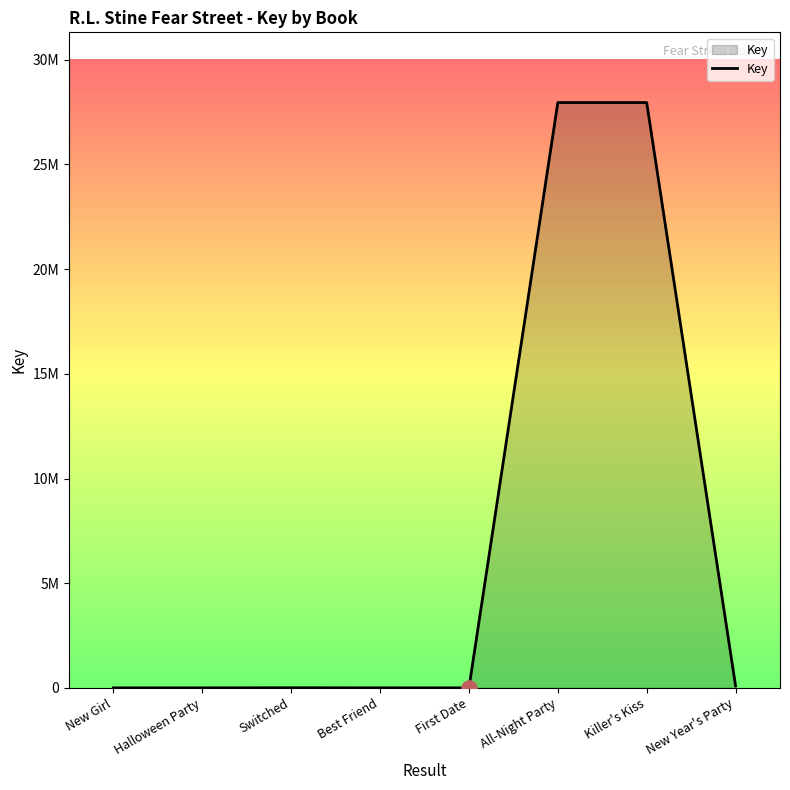

Which has a higher value, New Year's Party or New Girl?

New Year's Party